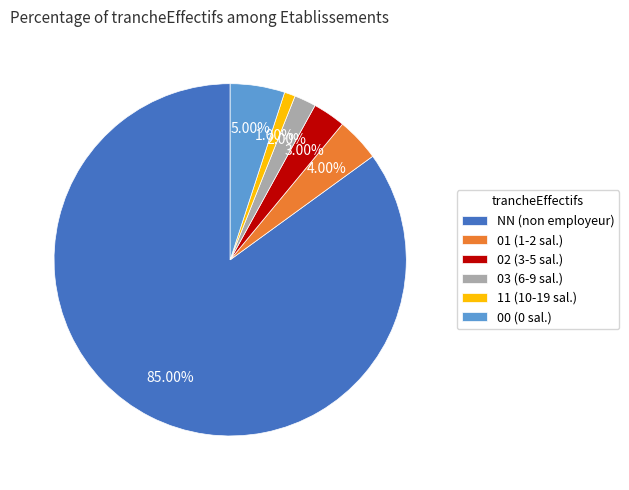

Do 11 and 02 together represent more than half of the pie?

No